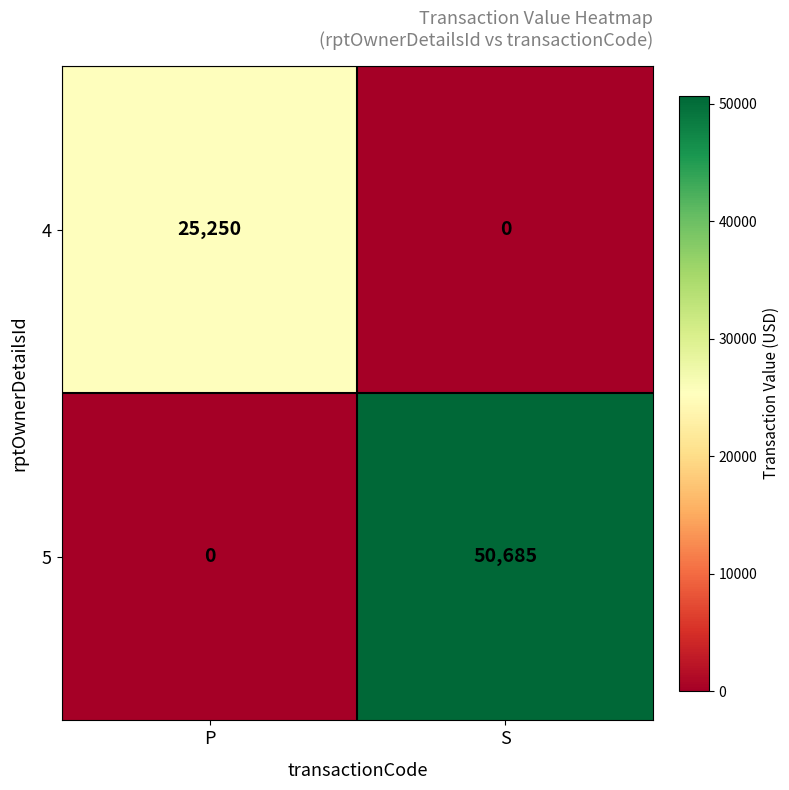

Reading right to left, what are all the values shown in this chart?

4: 0	25250
5: 50685	0